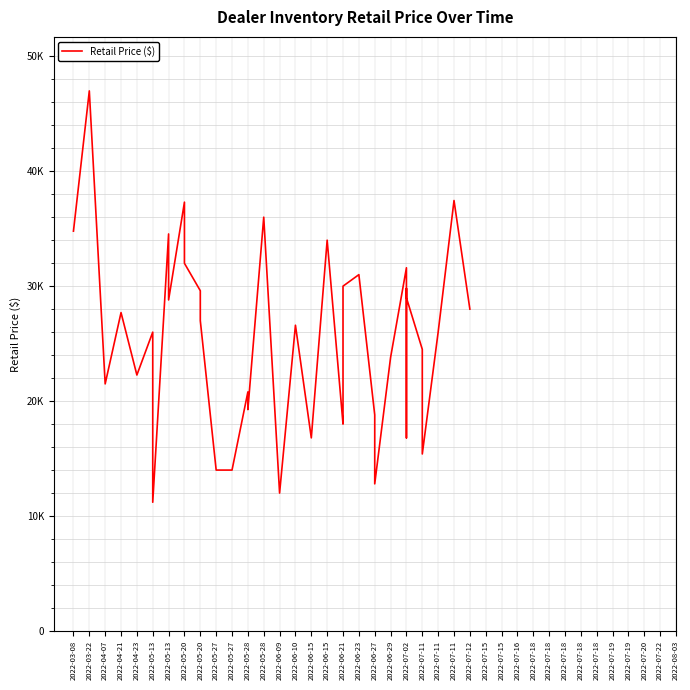

How many interior local valleys (lower than both neighbors) does the data have?

11